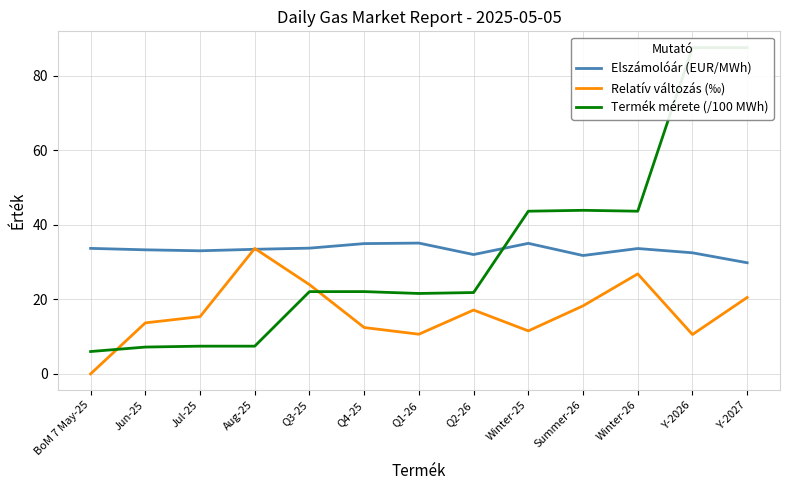

What is the difference between the Termék mérete (/100 MWh) values at Q4-25 and Q1-26?

0.5